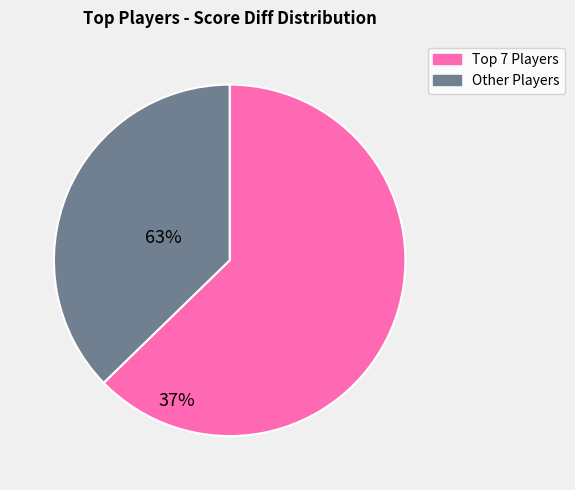

How many segments does this pie chart have?

2